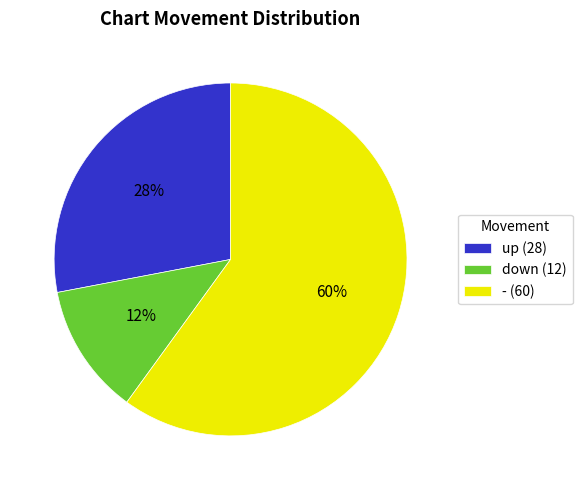

Rank the categories by value from highest to lowest.

-, up, down